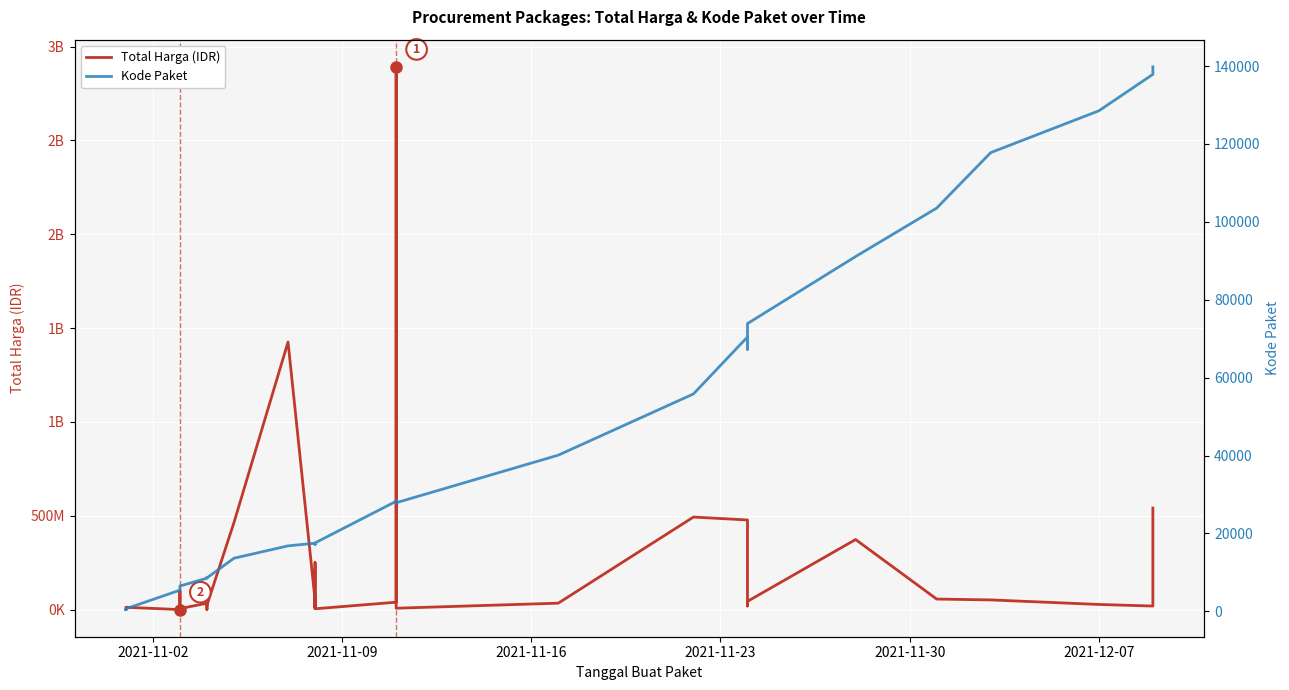

What is the minimum value shown in the chart?

464